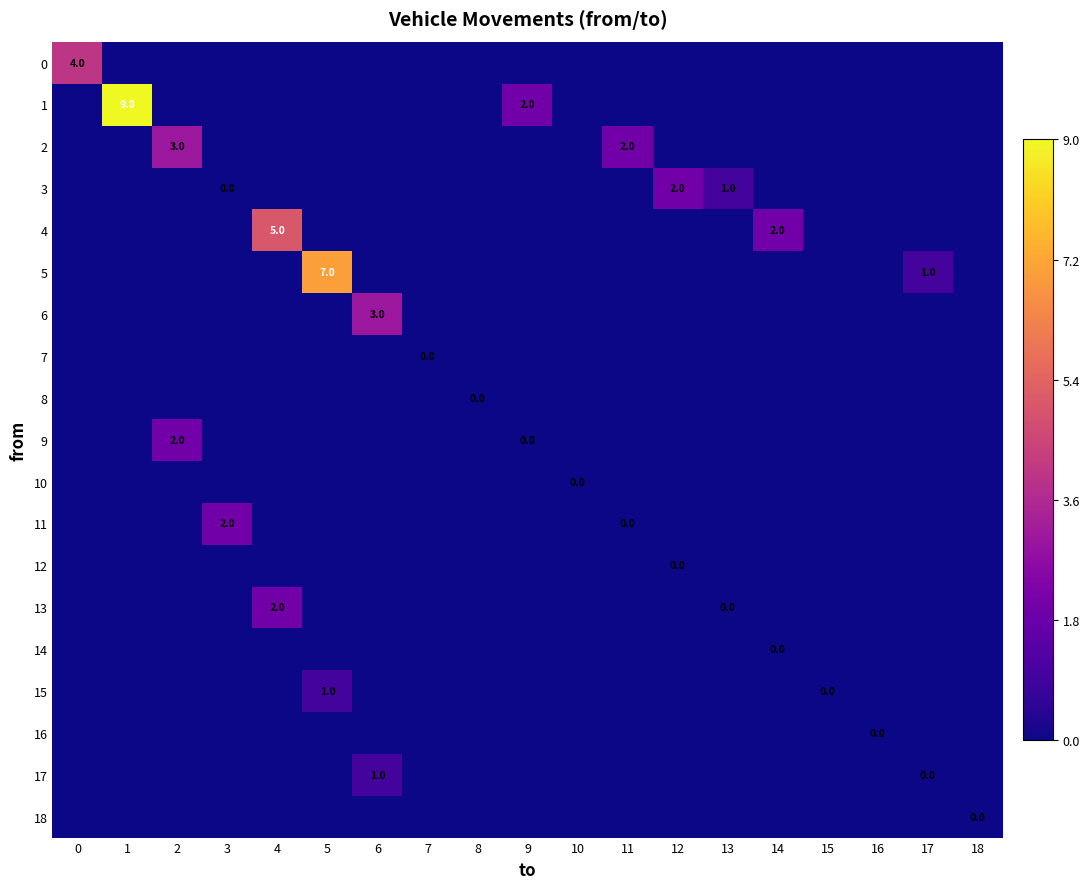

True or false: 13 has a value of -1 at 8.

False